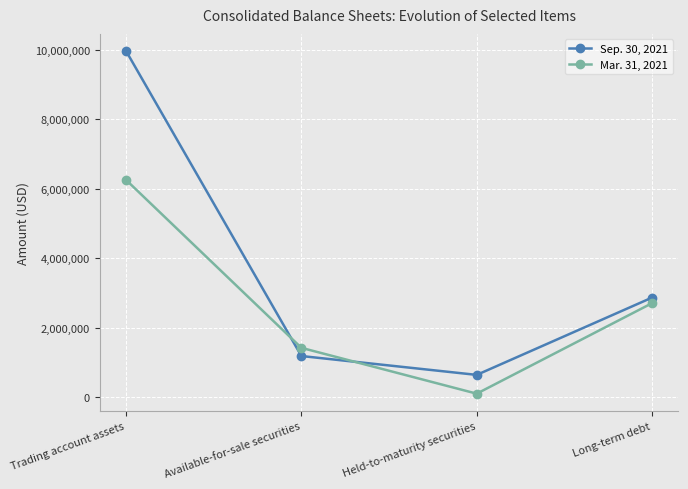

At which label is Sep. 30, 2021 closest to 5298635?

Long-term debt